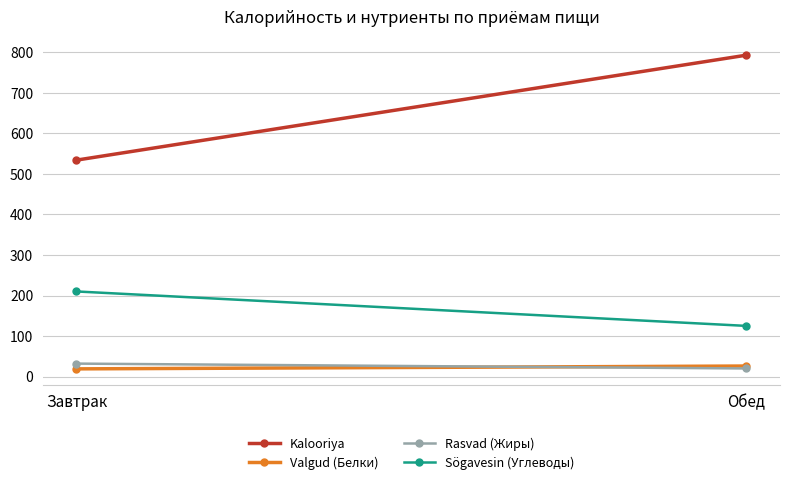

Which series has the largest range (max minus min)?

Kalooriya